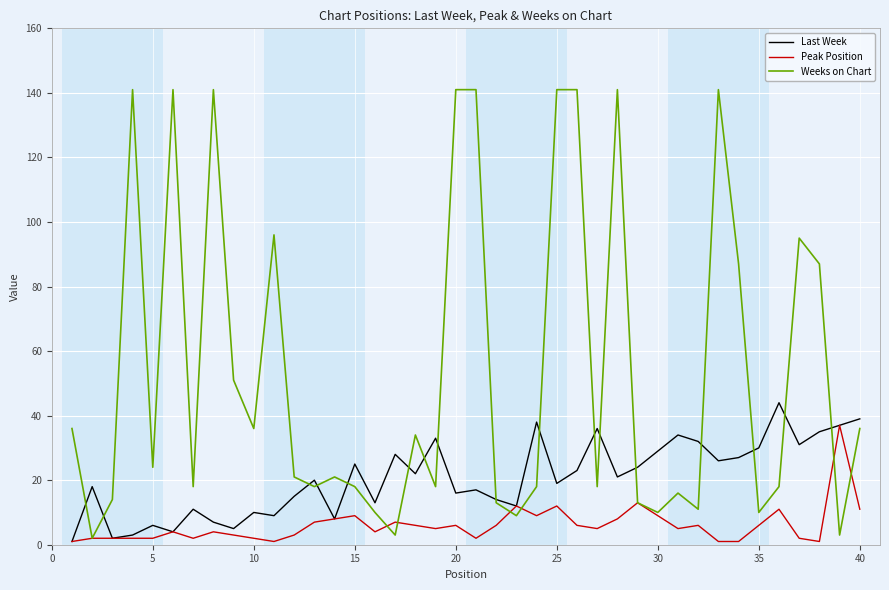

Which series has the largest range (max minus min)?

Weeks on Chart